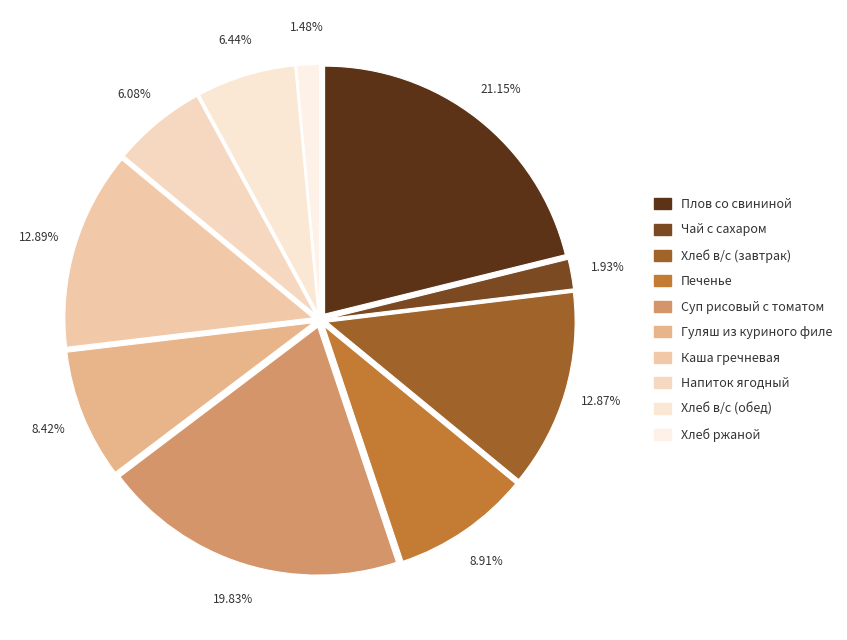

How many segments does this pie chart have?

10